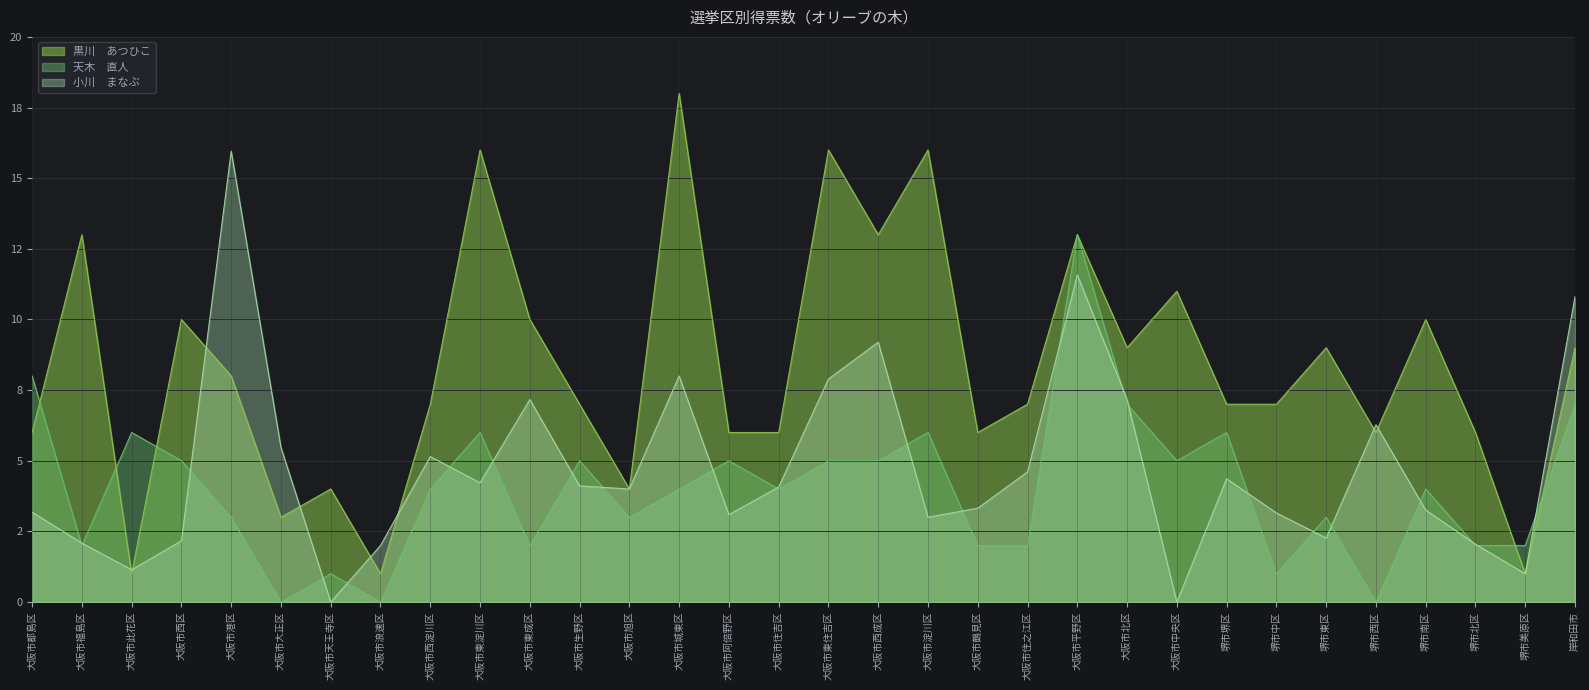

At 堺市東区, list the series in order from smallest to largest.

小川　まなぶ, 天木　直人, 黒川　あつひこ